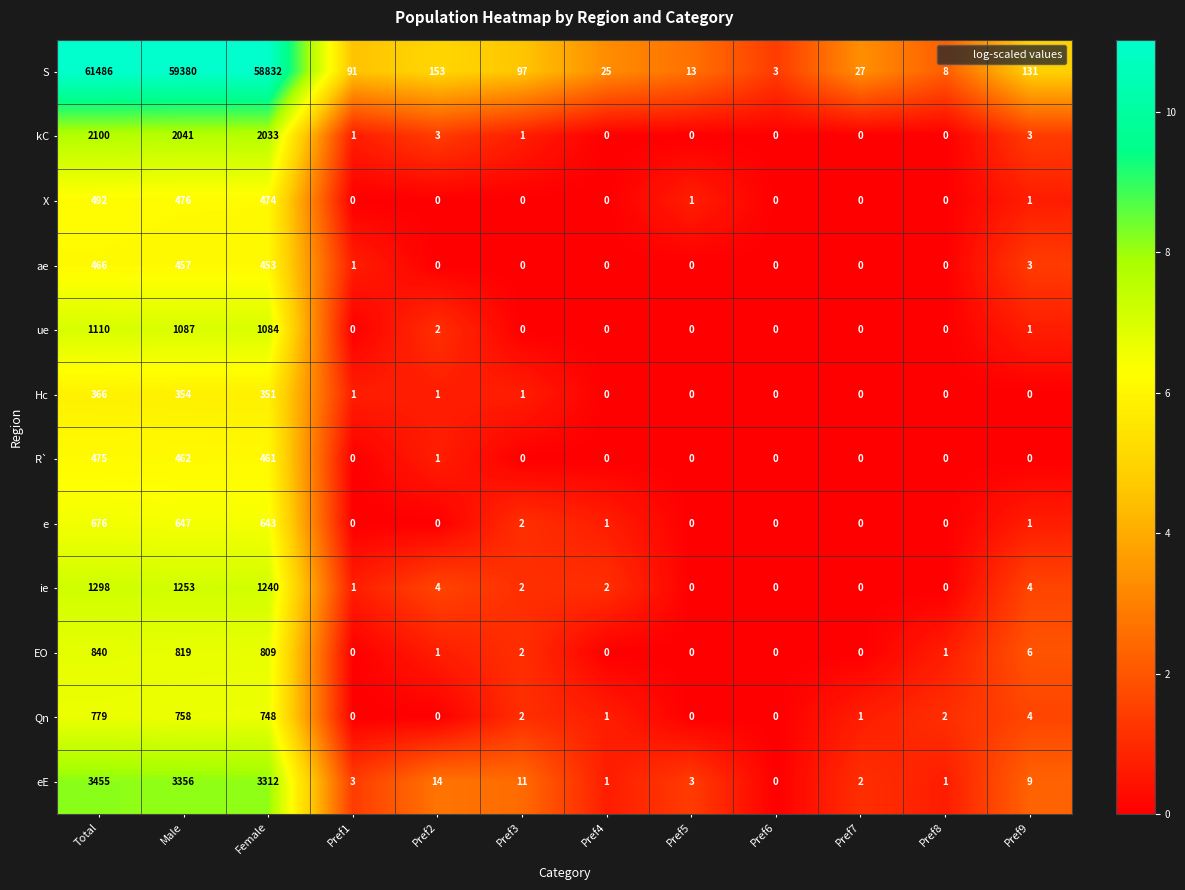

What is the total value across all series at Male?

71090